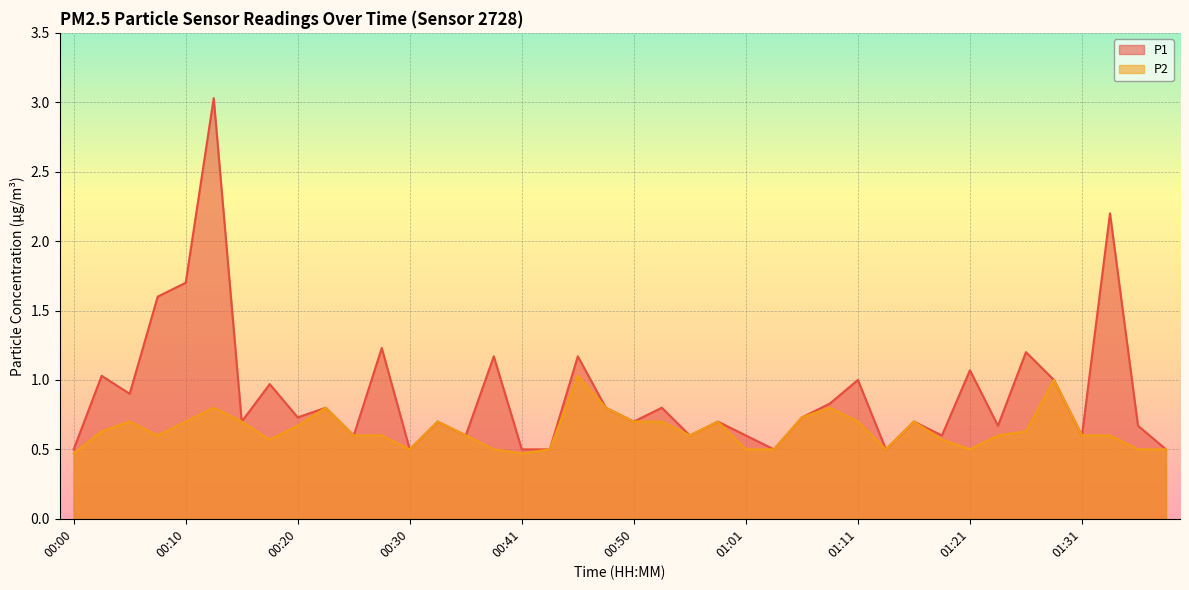

At which category does P1 reach its first local valley?

00:05